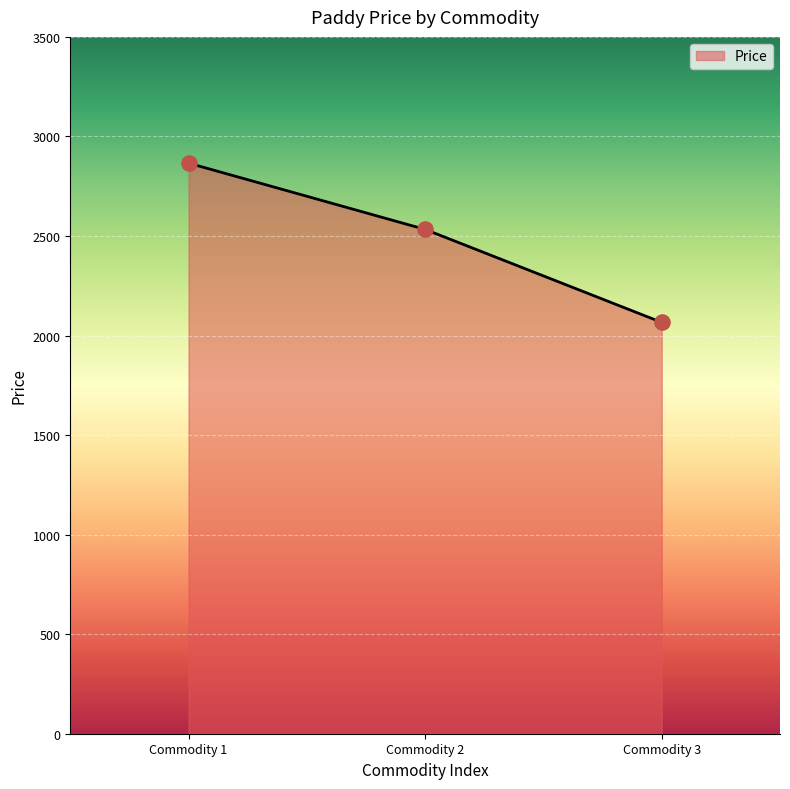

What is the ratio of the value at Commodity 2 to the value at Commodity 1?

0.9